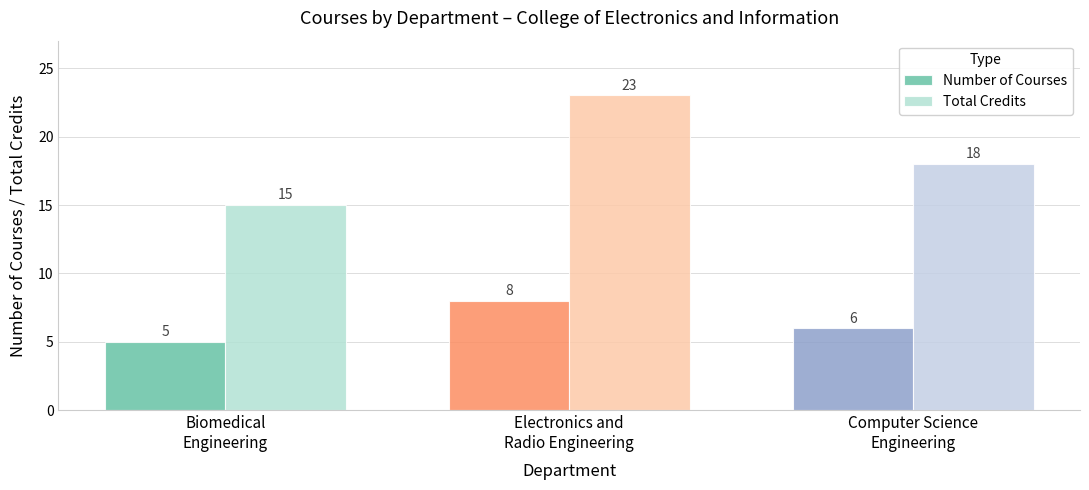

What is the difference between the Number of Courses values at Electronics and
Radio Engineering and Computer Science
Engineering?

2